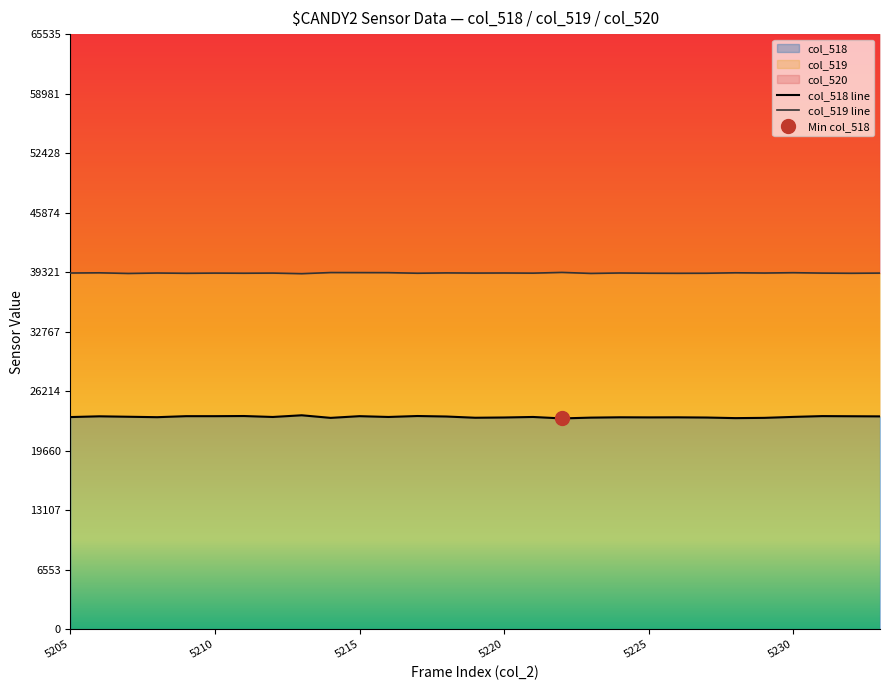

In col_518 line, how many points are lower than both neighbors (excluding endpoints)?

8